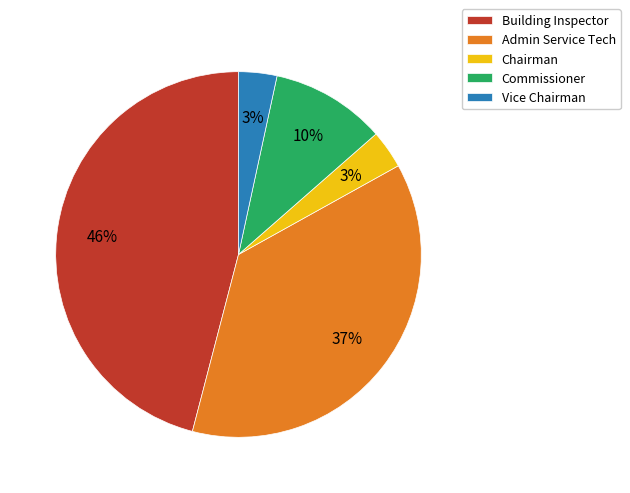

To the nearest percent, what is the average slice percentage?

20%